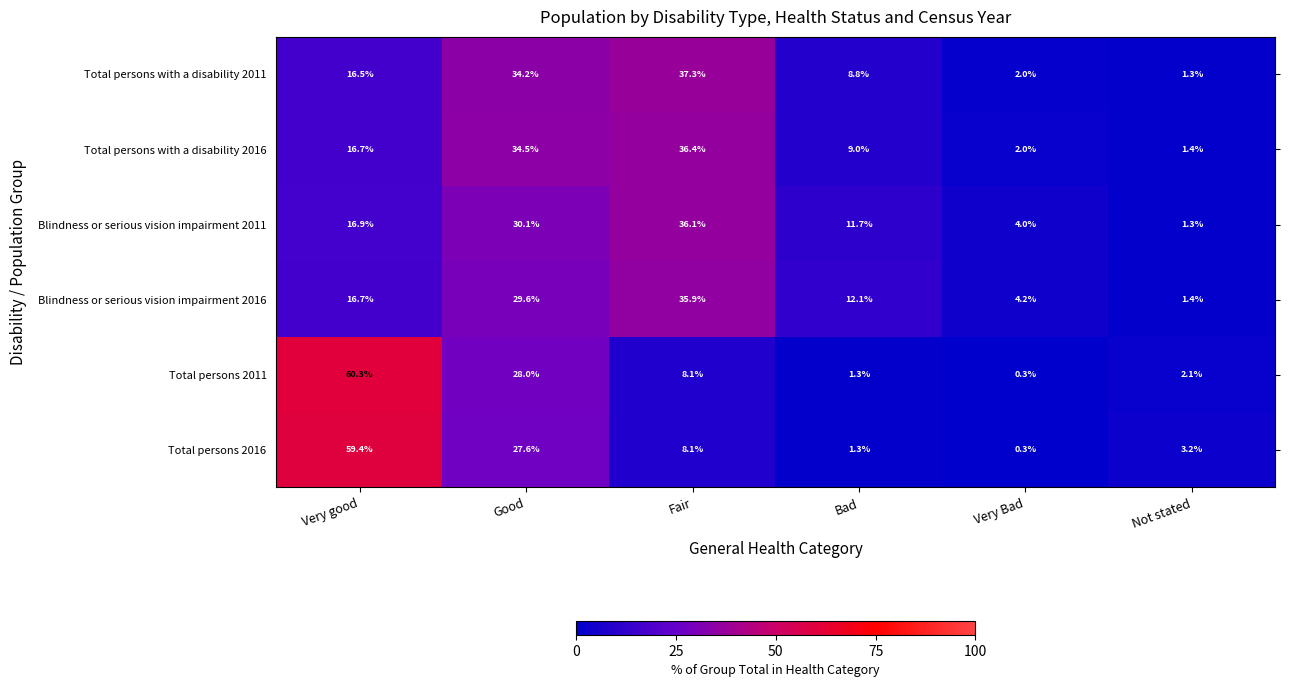

What is the maximum value shown in the chart?

60.3